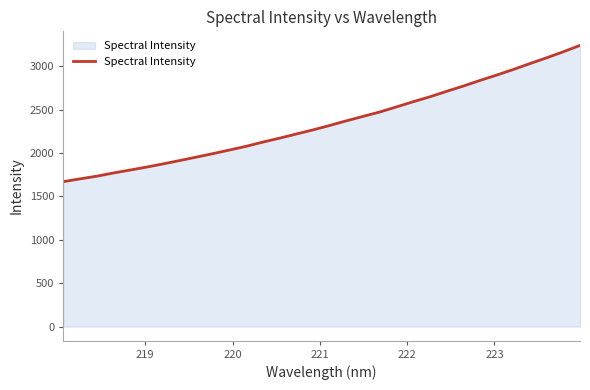

What is the minimum value shown in the chart?

1669.3